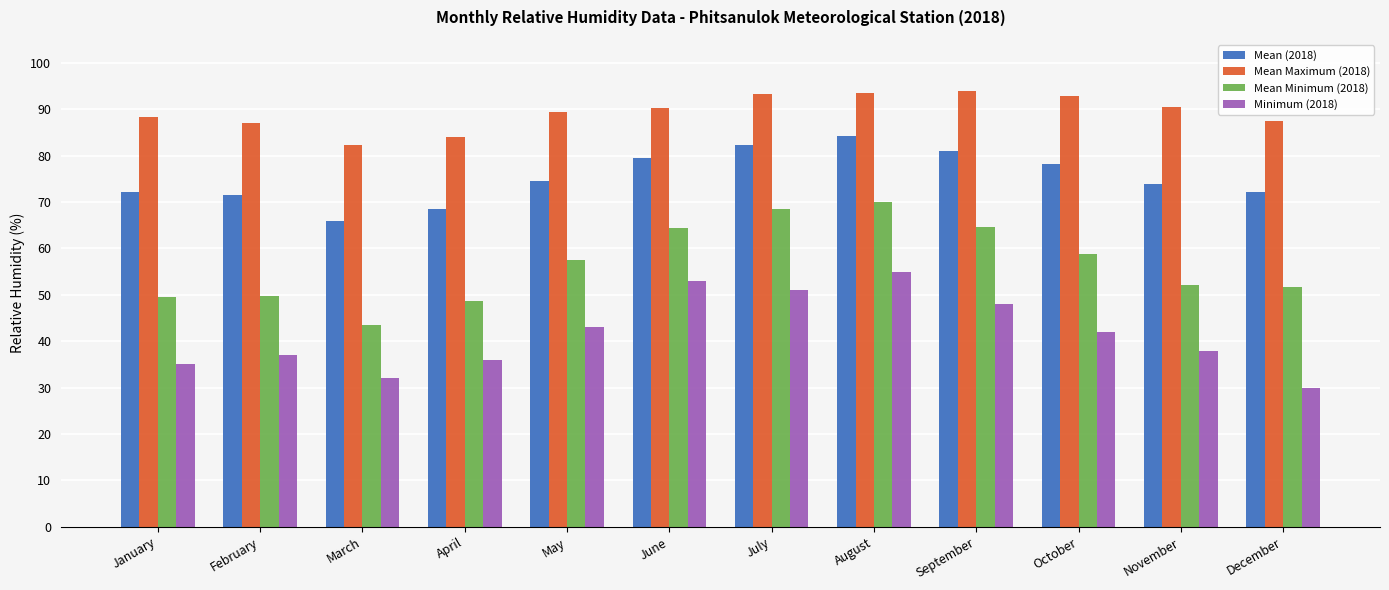

How many values in the Mean Minimum (2018) series exceed 57?

6